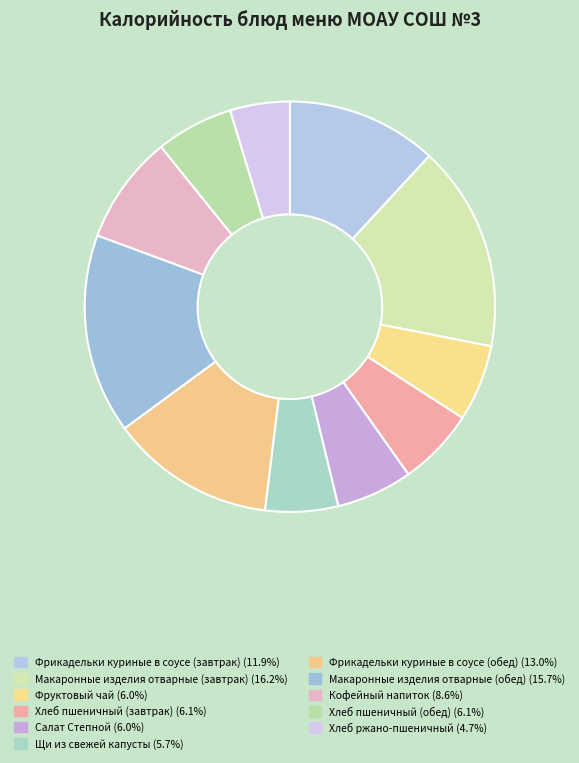

Approximately how many times larger is the value at Макаронные изделия отварные (обед) compared to Макаронные изделия отварные (завтрак)?

1.0